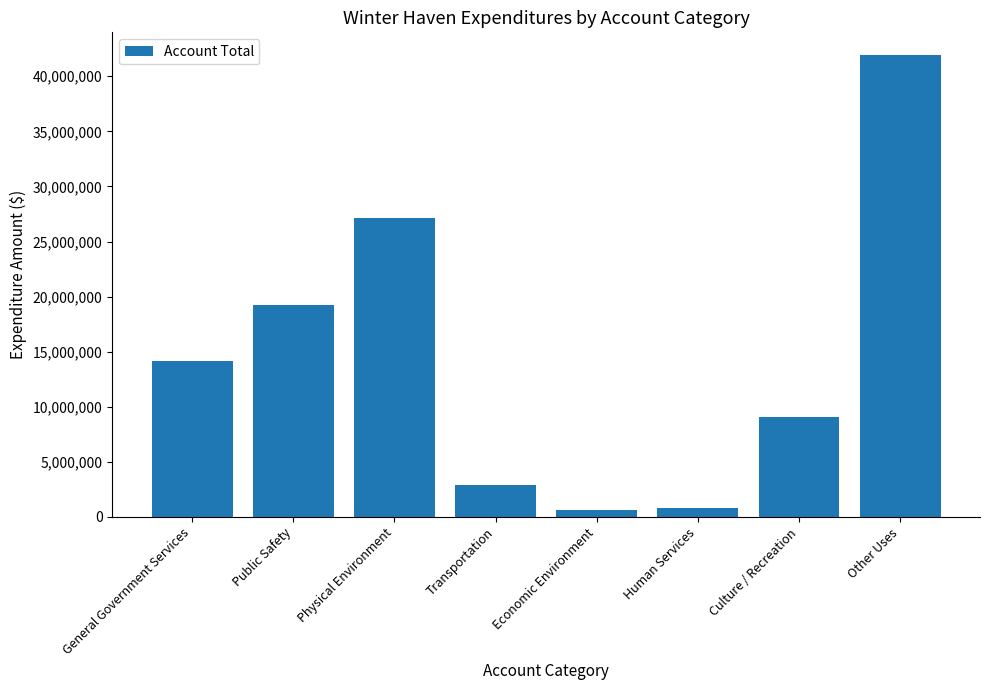

At which category does the chart reach its peak across all series?

Other Uses